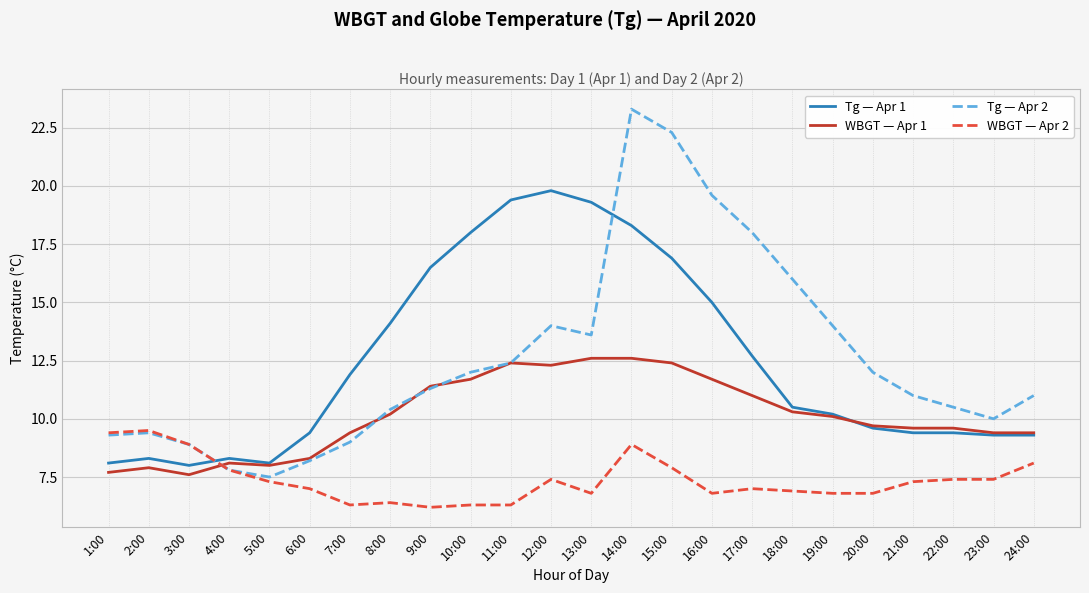

Rank the series by their maximum value, from lowest to highest.

WBGT — Apr 2, WBGT — Apr 1, Tg — Apr 1, Tg — Apr 2